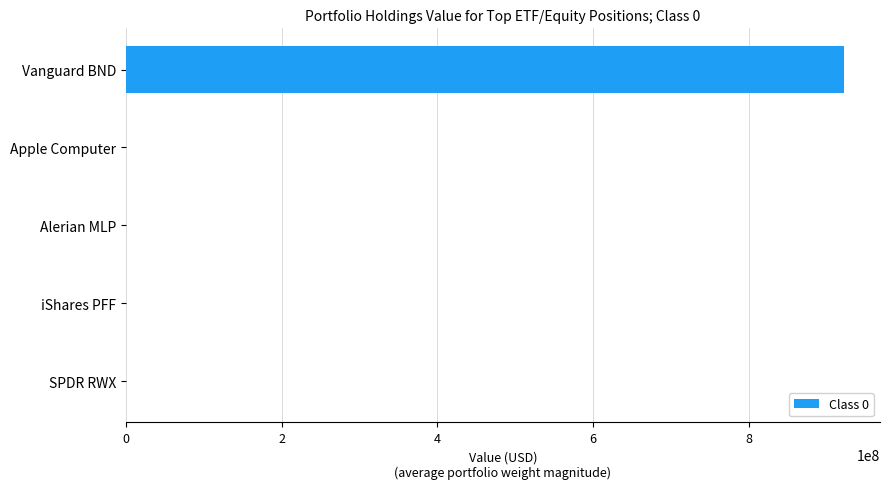

What value does the data have at Vanguard BND?

921937835